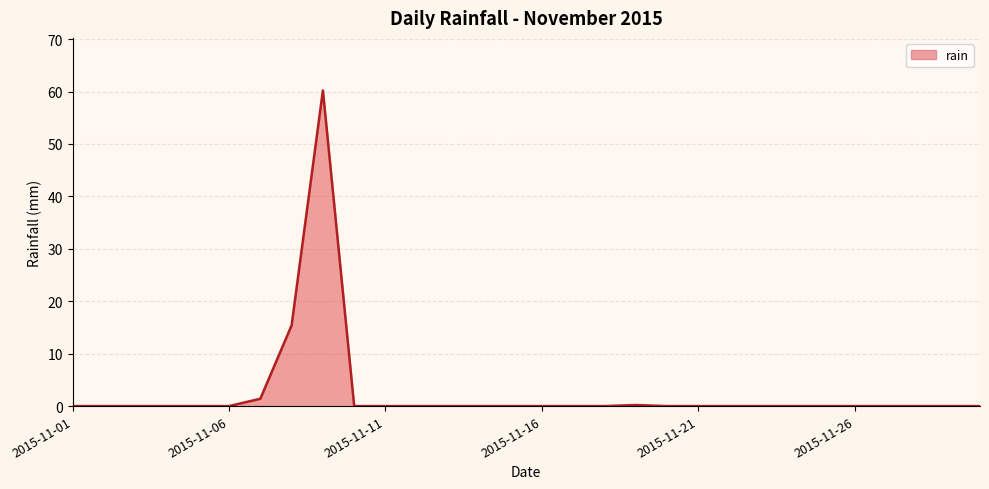

Does the chart display data point markers on the line(s)?

No